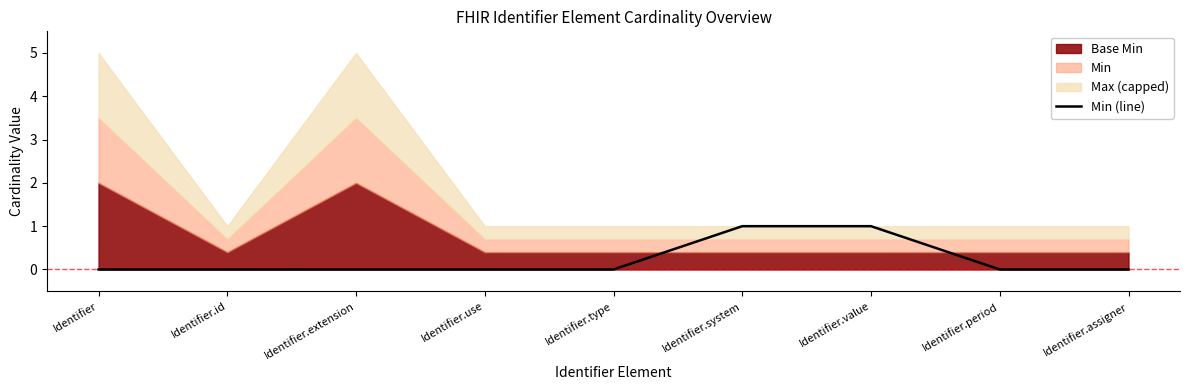

At which category does the chart reach its minimum across all series?

Identifier